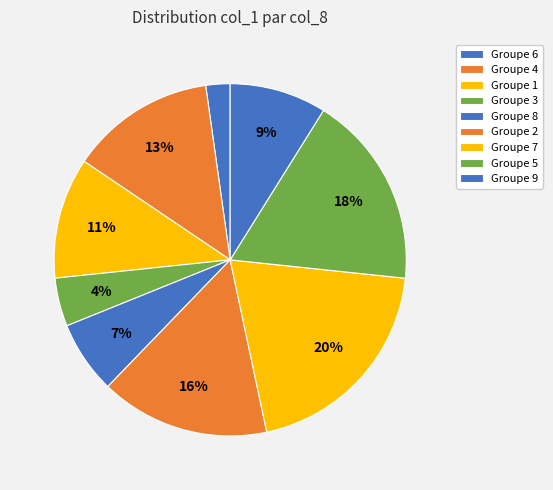

How many segments does this pie chart have?

9